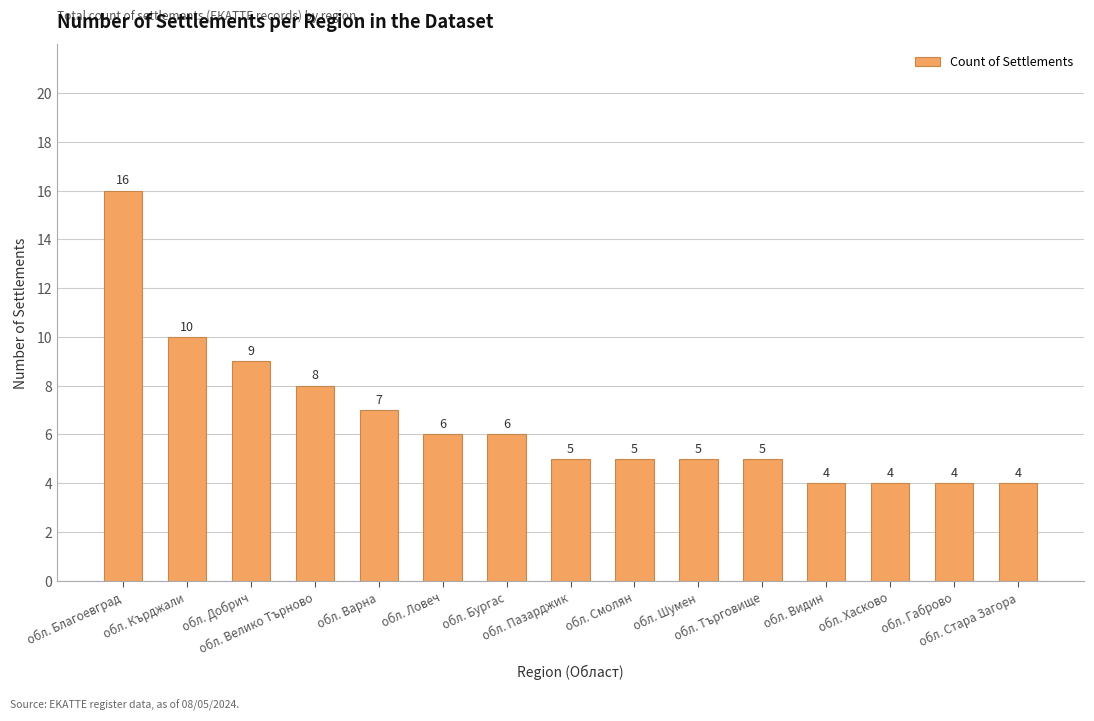

What is the change in value from обл. Кърджали to обл. Видин?

-6